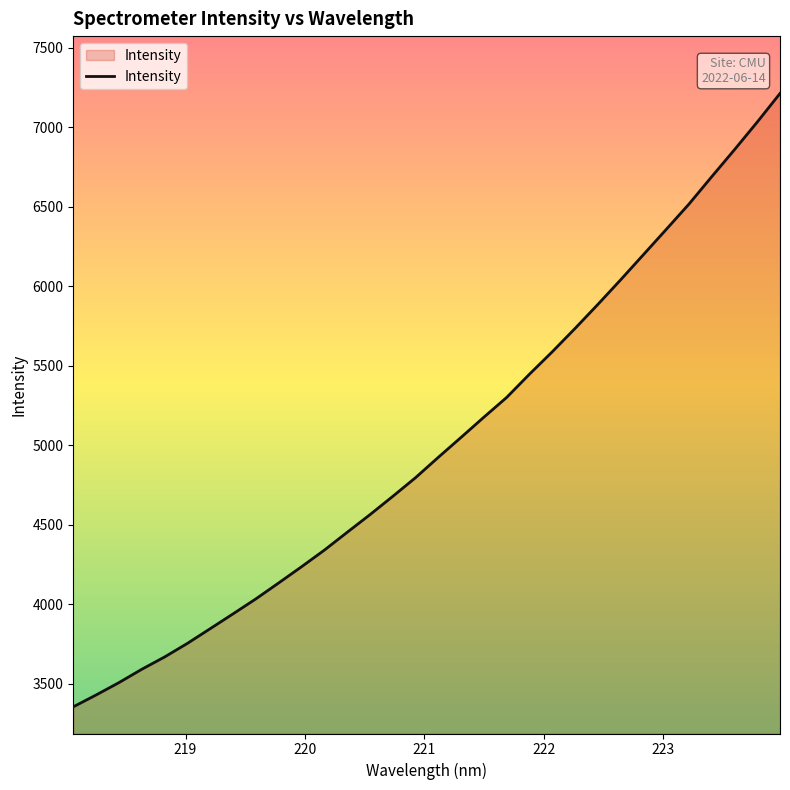

What is the greatest value displayed?

7214.0